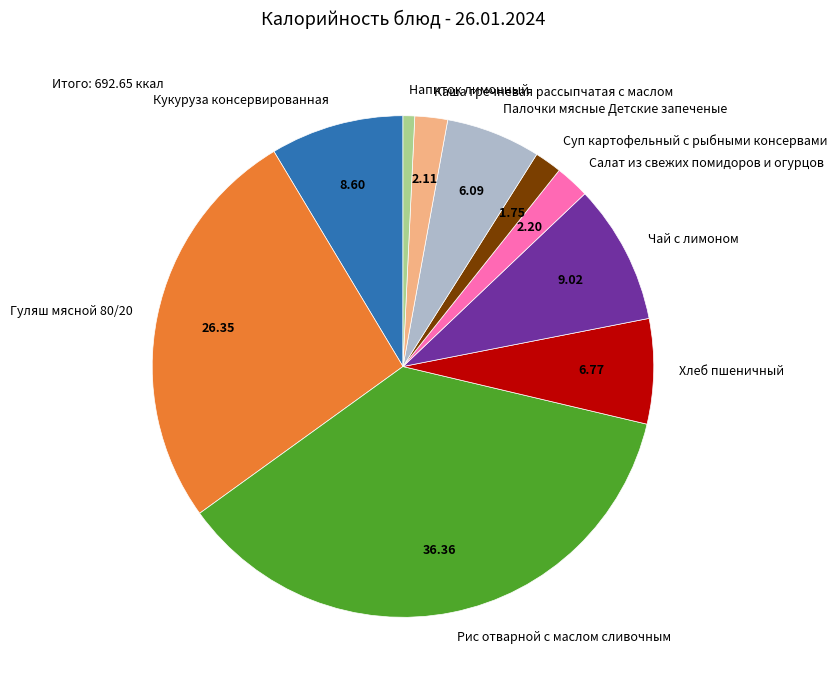

True or false: Напиток лимонный accounts for 1% of the total.

True